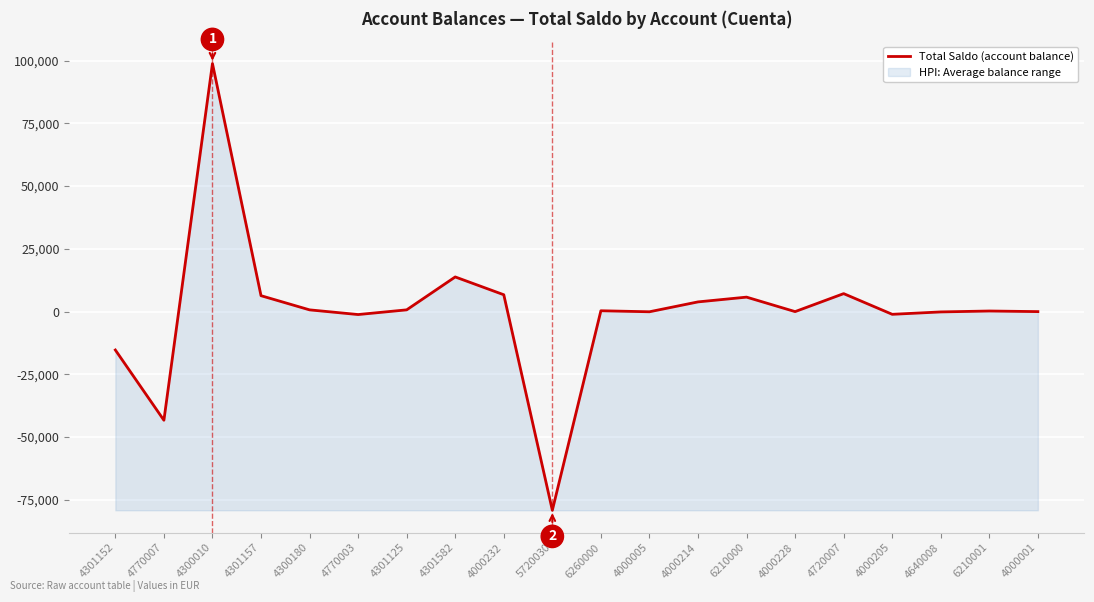

Count the number of values greater than 338.

10